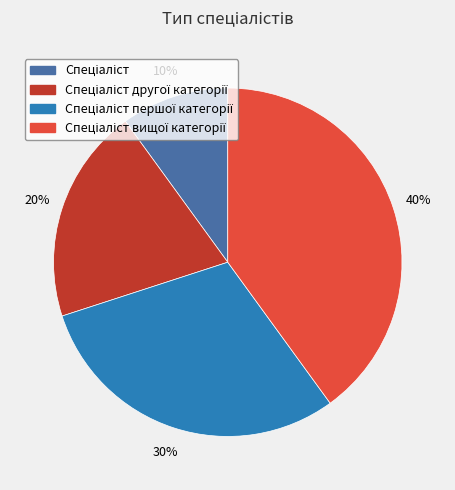

Is there any slice that represents more than half of the pie?

No